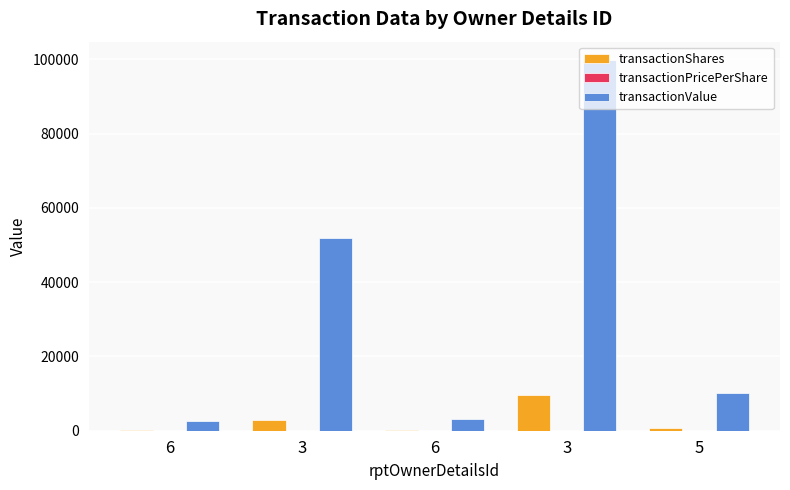

The transactionShares series shows 109.4 at 6. True or false?

False